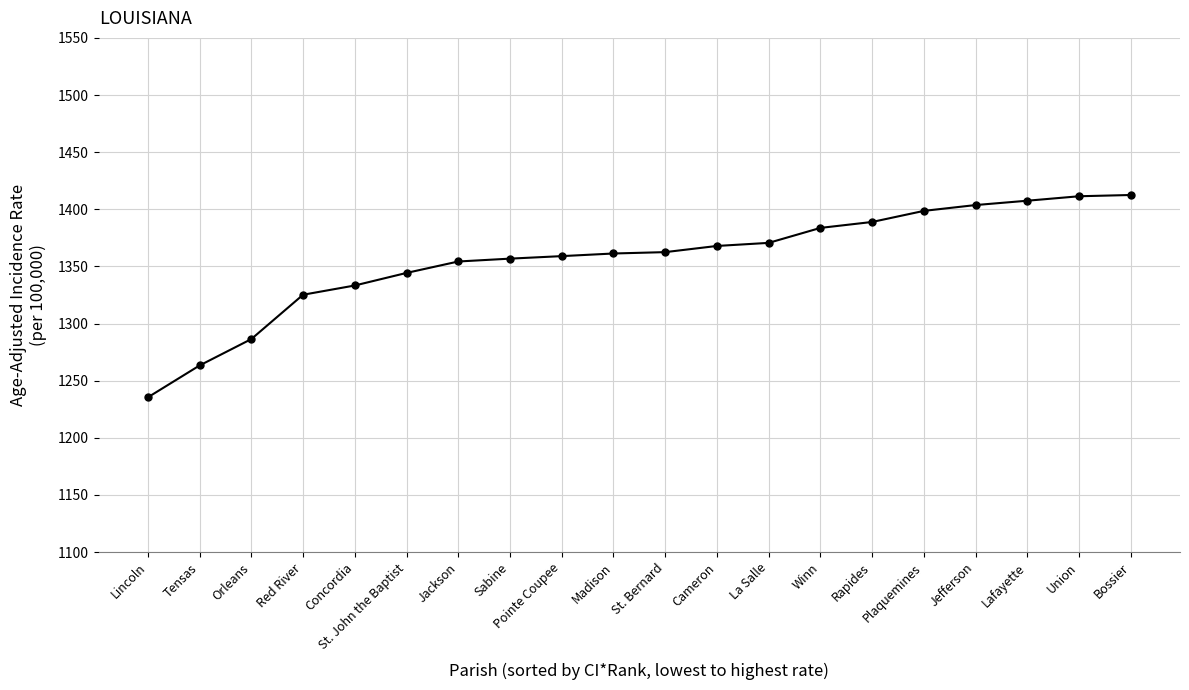

Between Concordia and Orleans, which is larger?

Concordia